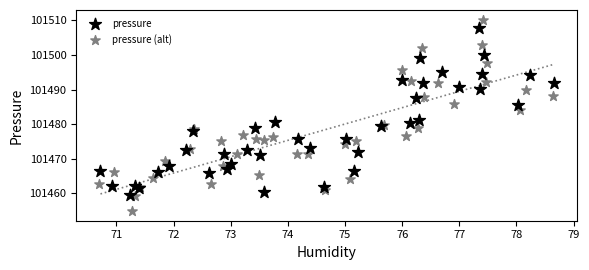

Which series contains the highest Y value?

pressure (alt)